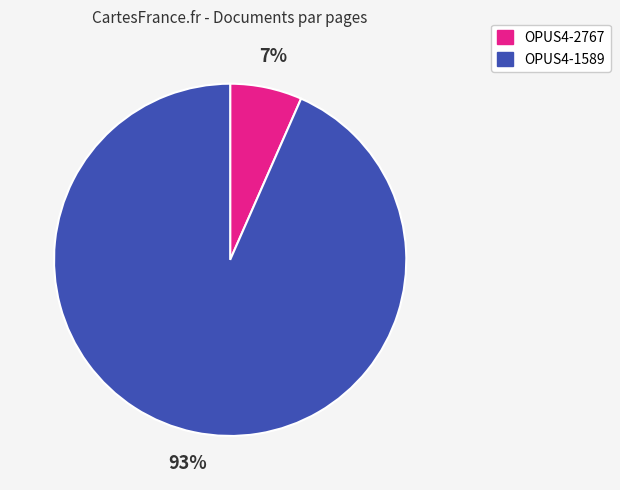

To the nearest percent, what is the average slice percentage?

50%